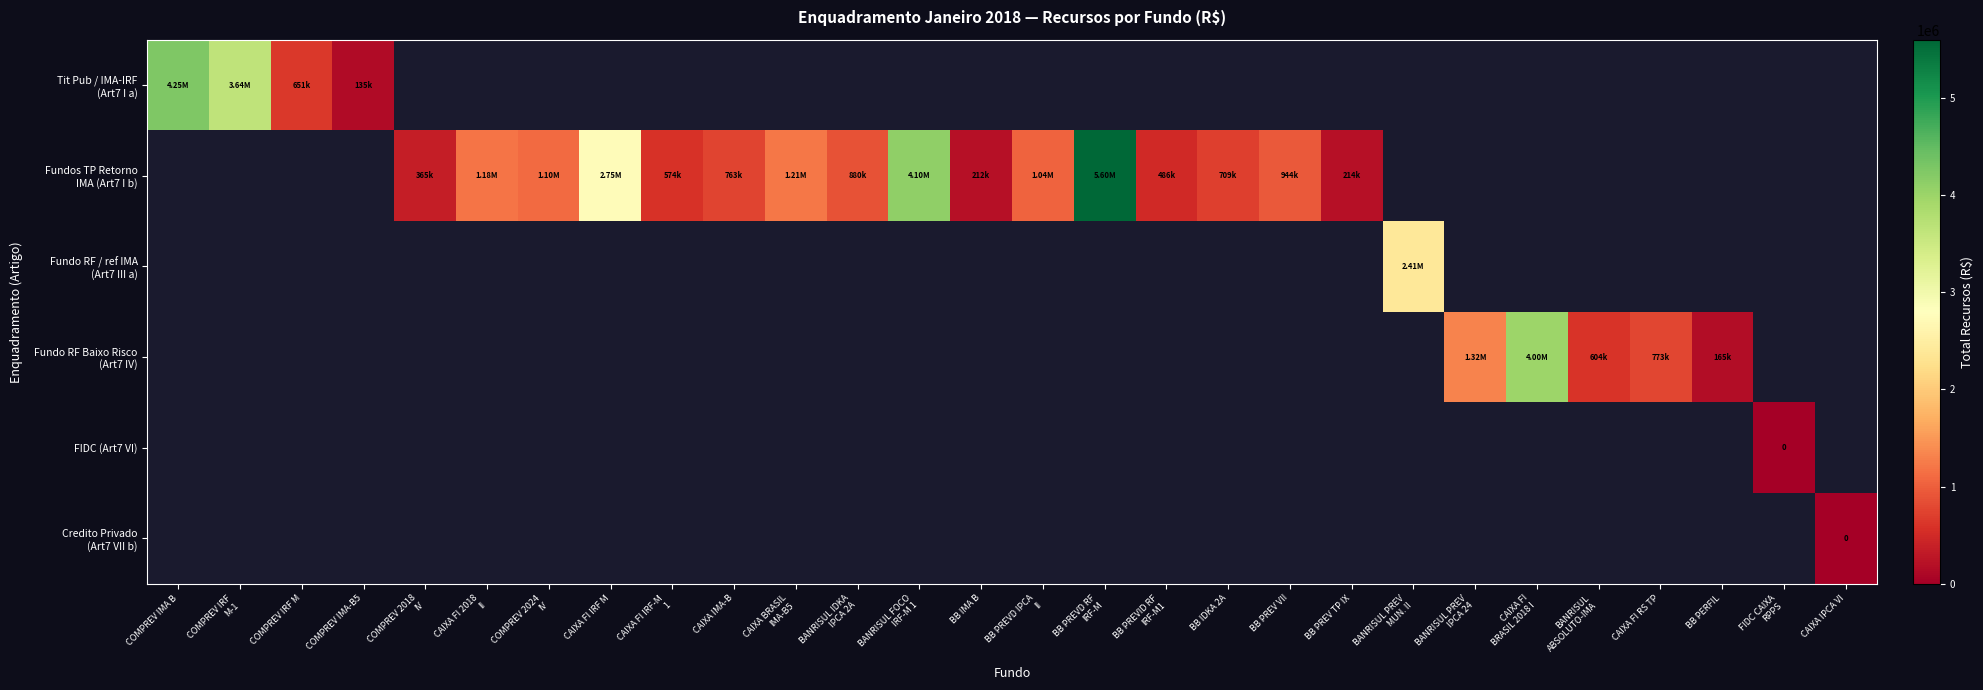

Which has a higher value, CAIXA FI IRF M or CAIXA FI
BRASIL 2018 I?

CAIXA FI
BRASIL 2018 I